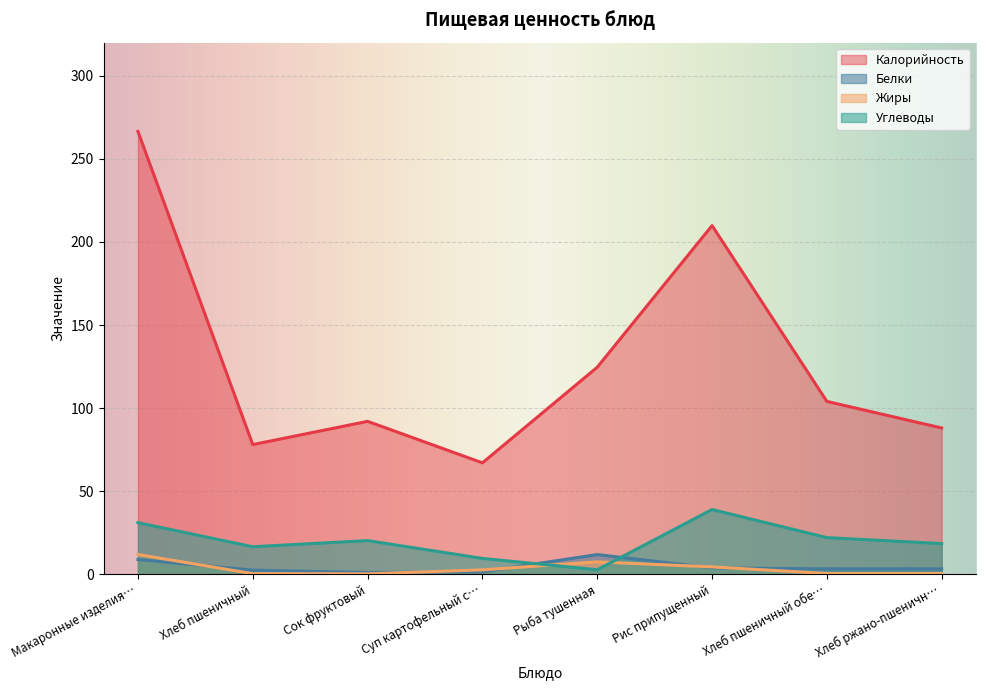

How many lines are shown in the chart?

4